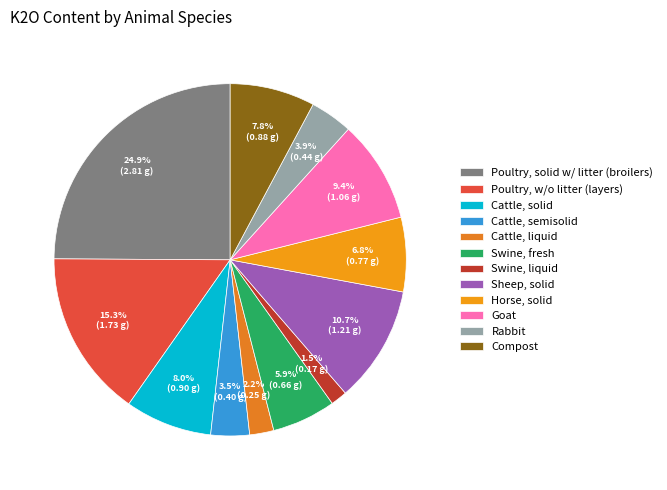

Count the number of slices in the pie.

12